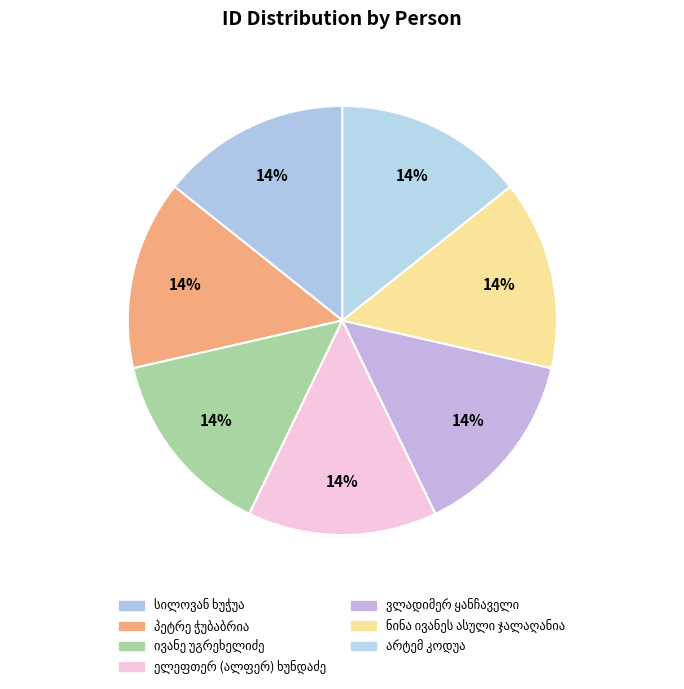

Is there a majority slice in this chart?

No